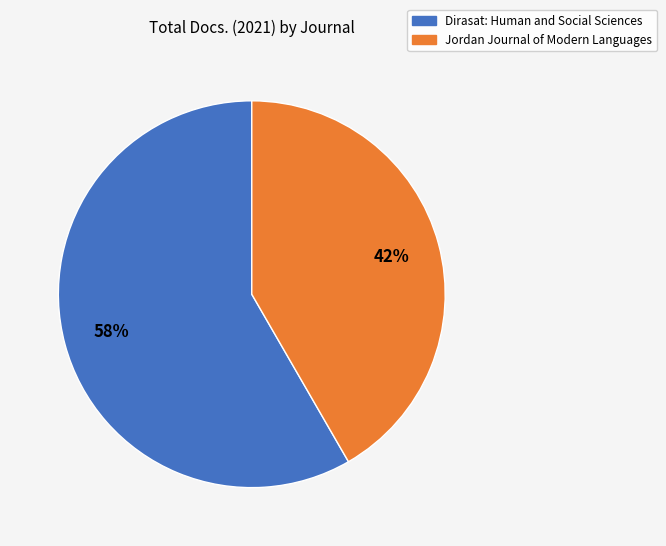

True or false: Dirasat: Human and Social Sciences accounts for 66% of the total.

False